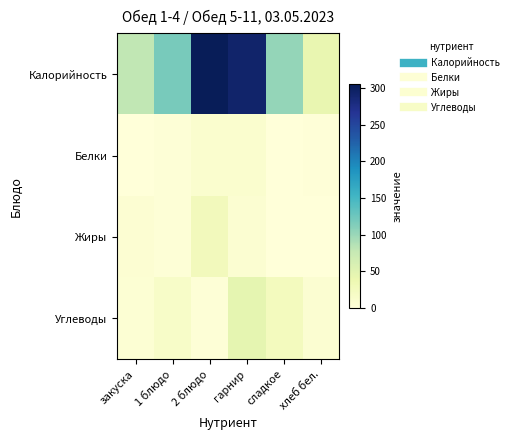

Reading right to left, list all the values displayed in this chart.

Калорийность: хлеб бел.=42.0	сладкое=103.1	гарнир=292.6	2 блюдо=305.0	1 блюдо=118.2	закуска=79.4
Белки: хлеб бел.=1.4	сладкое=0.1	гарнир=10.3	2 блюдо=10.6	1 блюдо=2.7	закуска=0.8
Жиры: хлеб бел.=0.5	сладкое=0.1	гарнир=7.3	2 блюдо=28.2	1 блюдо=2.8	закуска=6.1
Углеводы: хлеб бел.=7.8	сладкое=25.1	гарнир=46.4	2 блюдо=2.6	1 блюдо=16.3	закуска=5.2